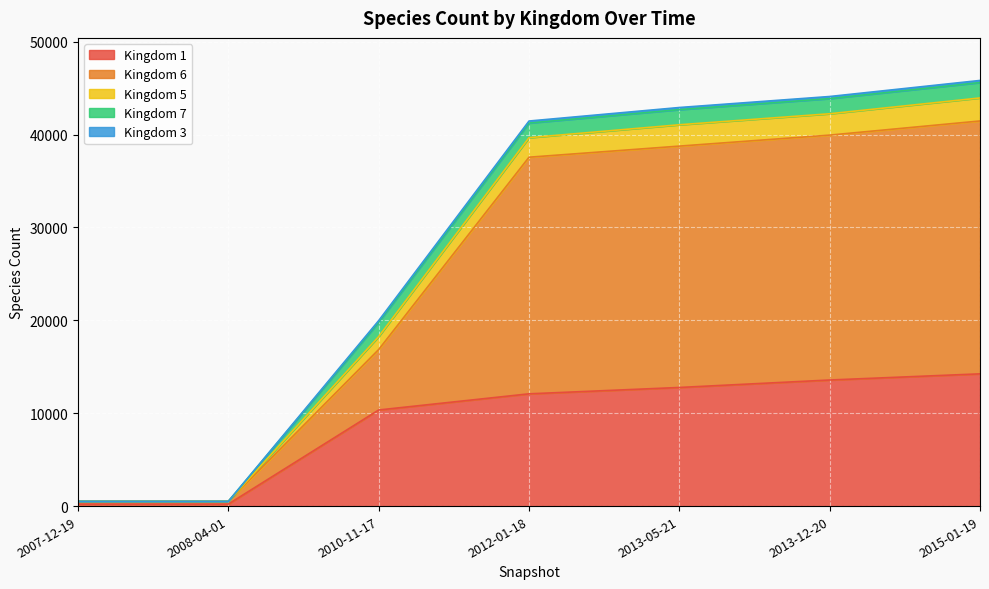

What position from the left is 2015-01-19?

7